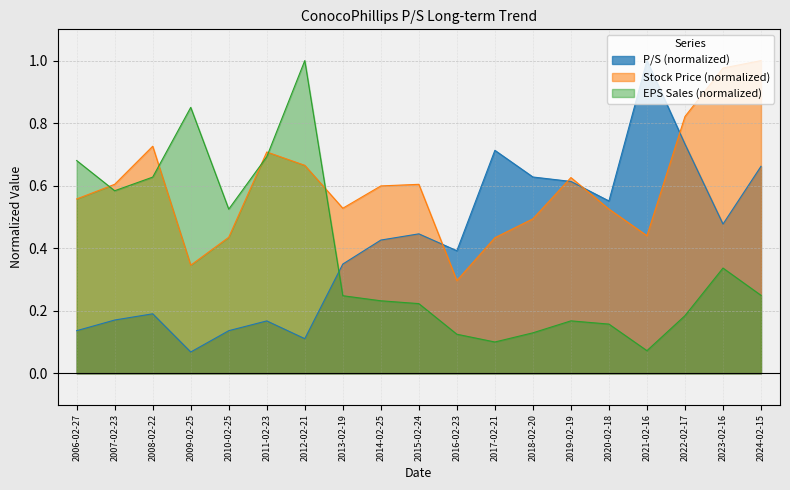

The EPS Sales series shows 0.1 at 2018-02-20. True or false?

True